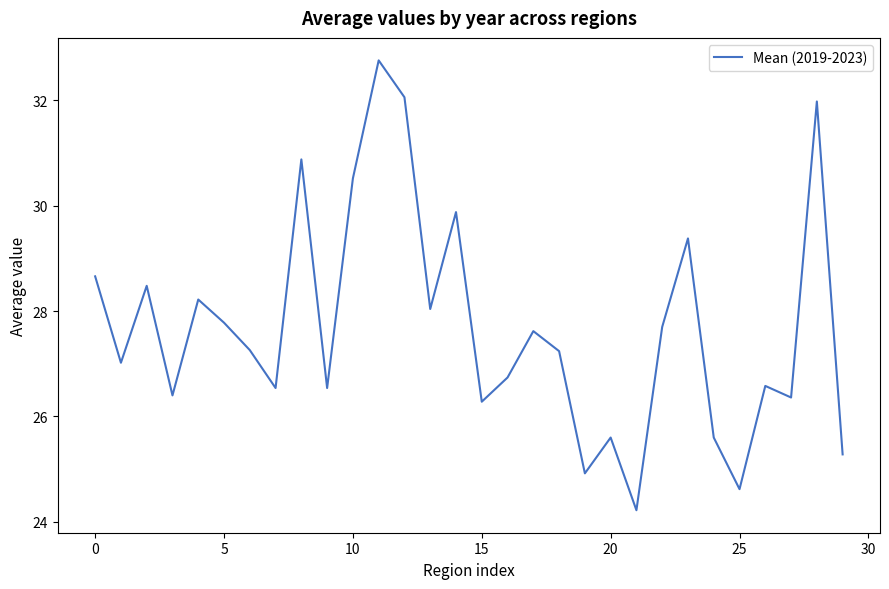

What is the difference between the maximum and minimum values?

8.5